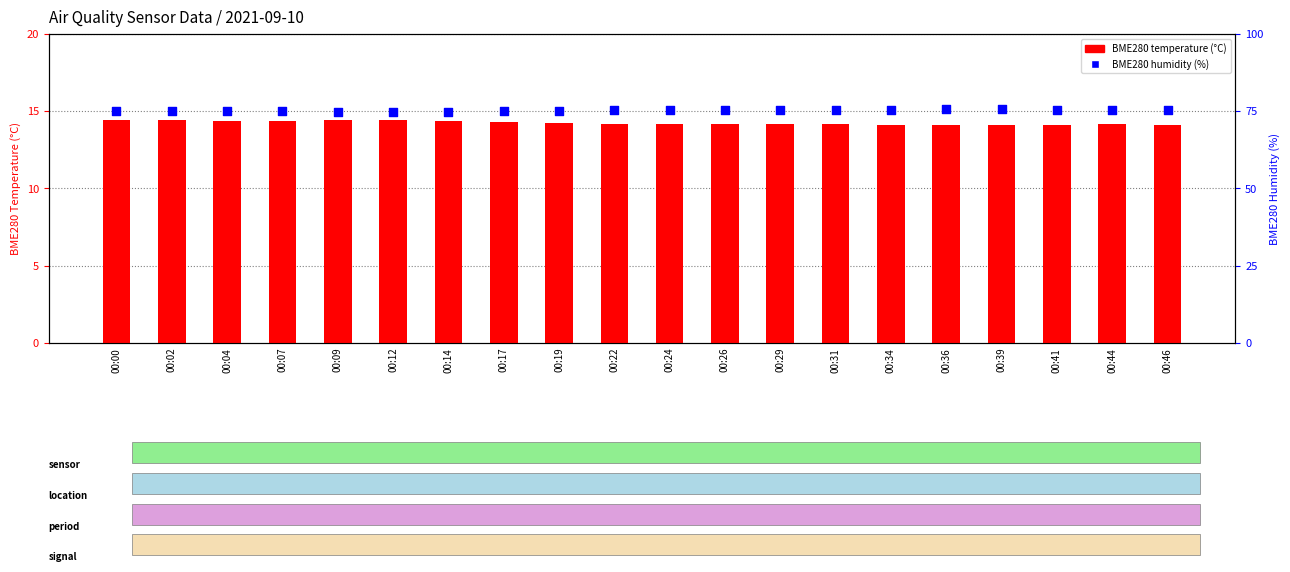

Which series has the largest total across all categories?

BME280 humidity